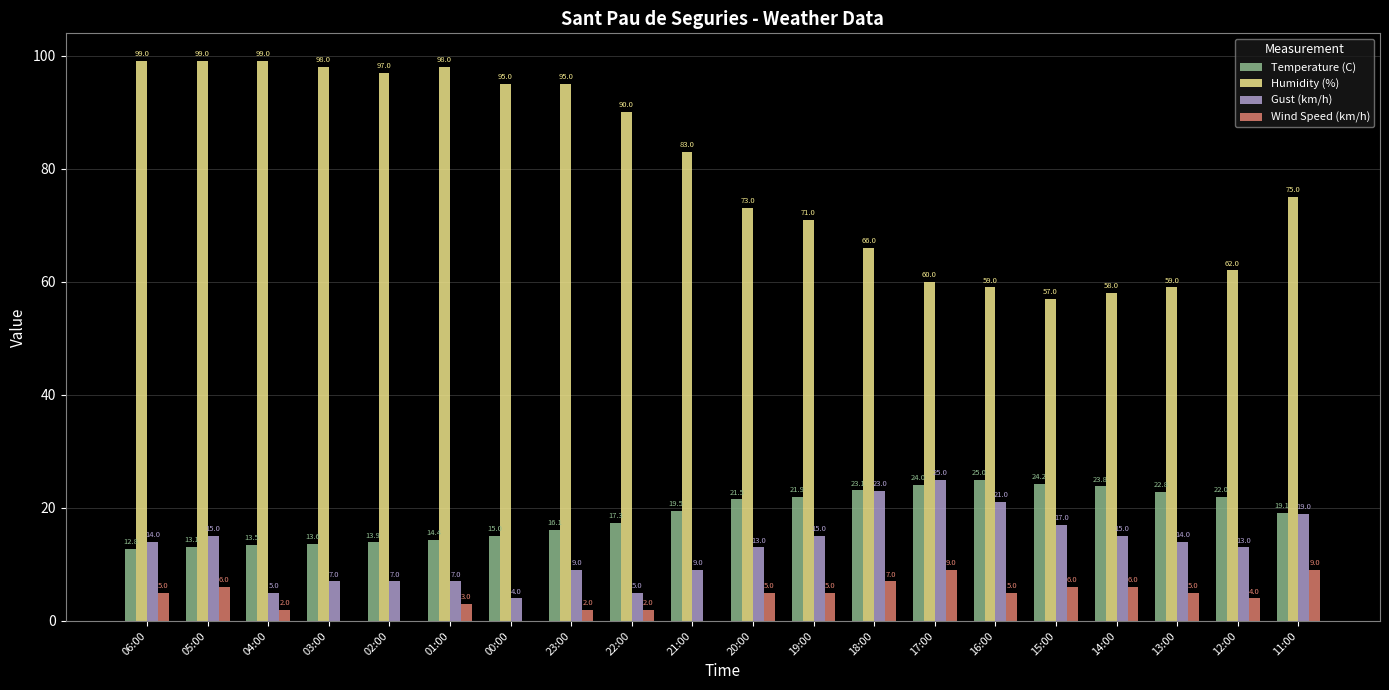

What is the sum of the Humidity (%) values at 23:00 and 04:00?

194.0